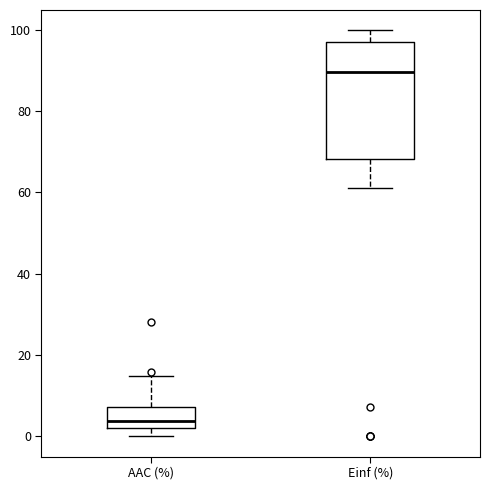

Which box is the tallest, from its lower edge to its upper edge?

Einf (%)